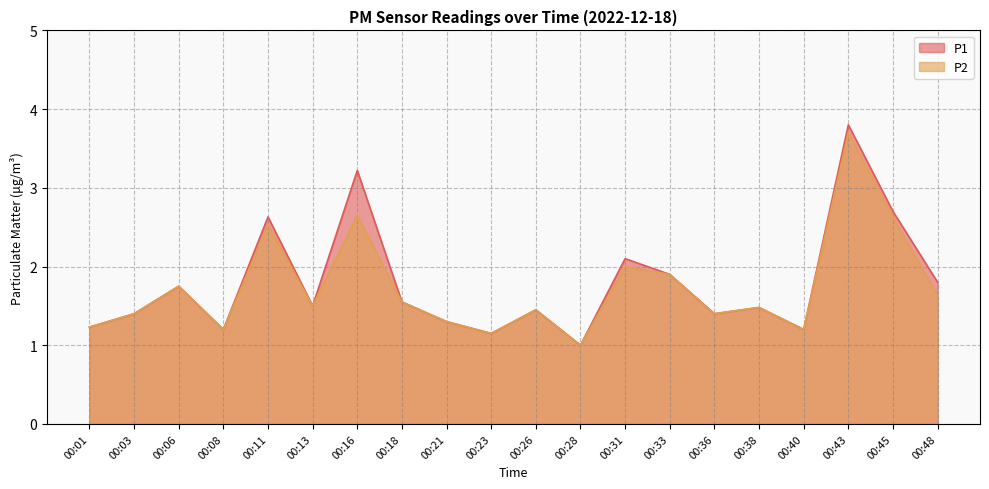

True or false: P1 has more than 0 interior local peaks.

True